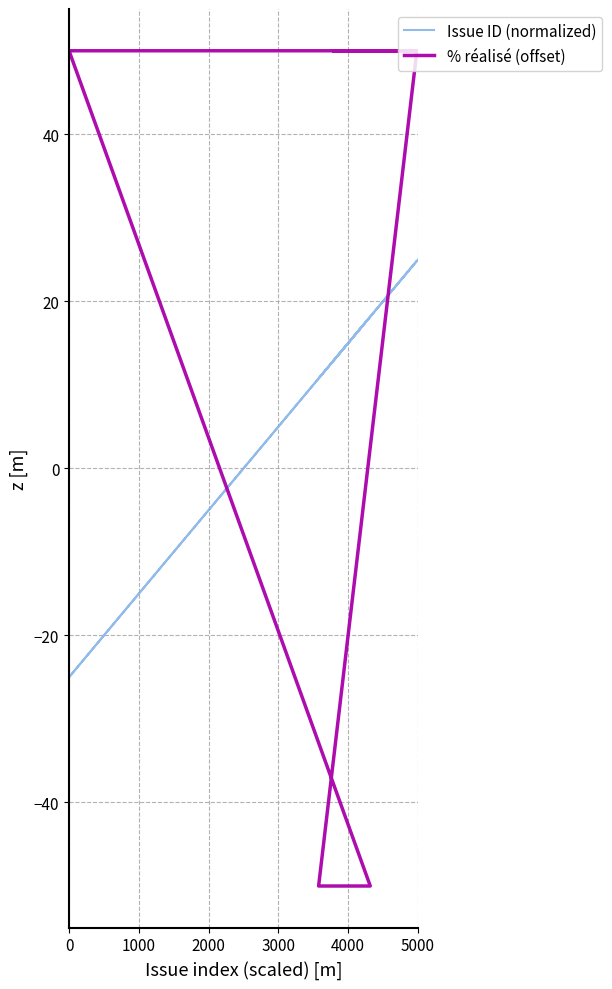

At how many categories does at least one series exceed -20?

40